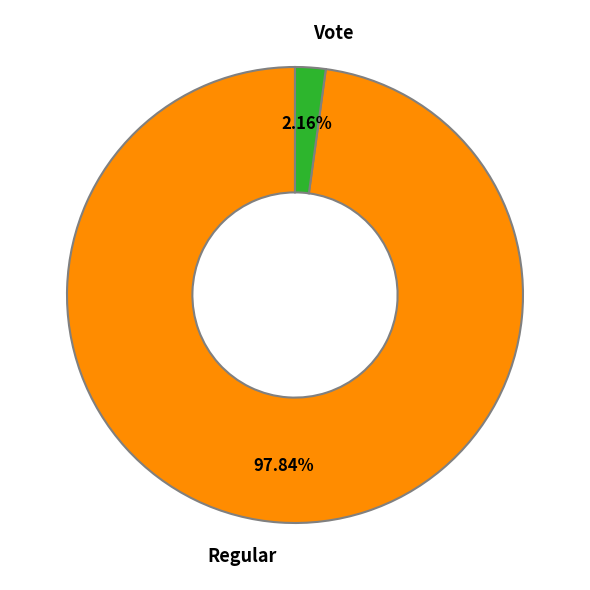

Is there a majority slice in this chart?

Yes